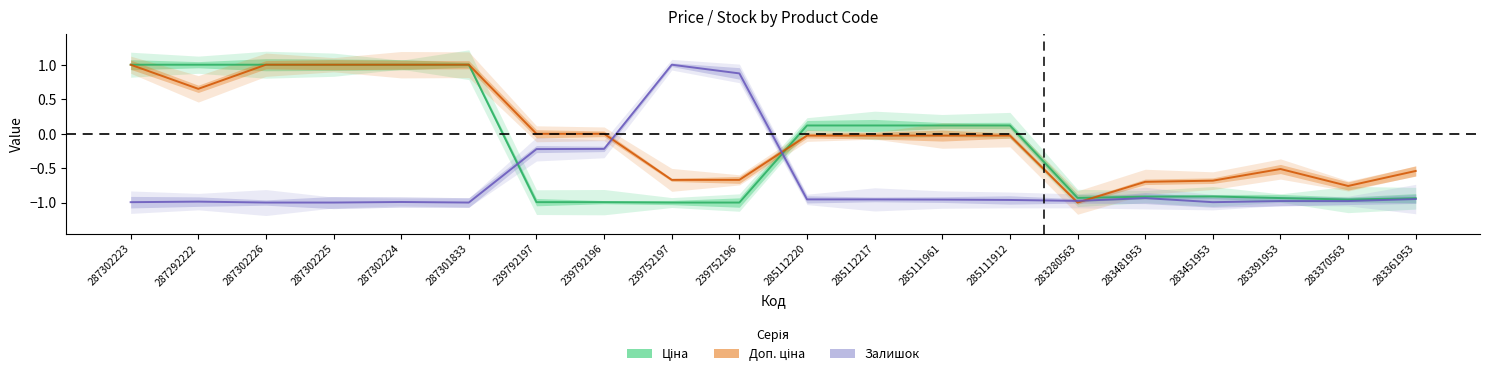

True or false: Ціна has more than 2 points higher than both neighbors.

False